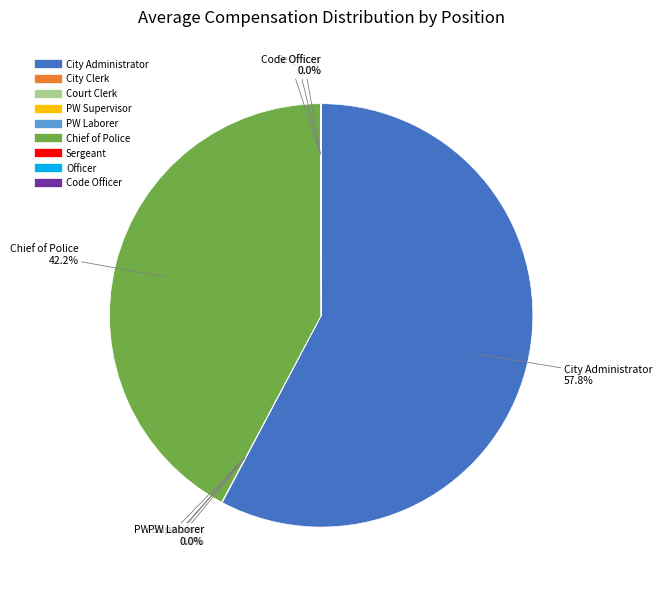

Which slice represents more than half of the pie?

City Administrator